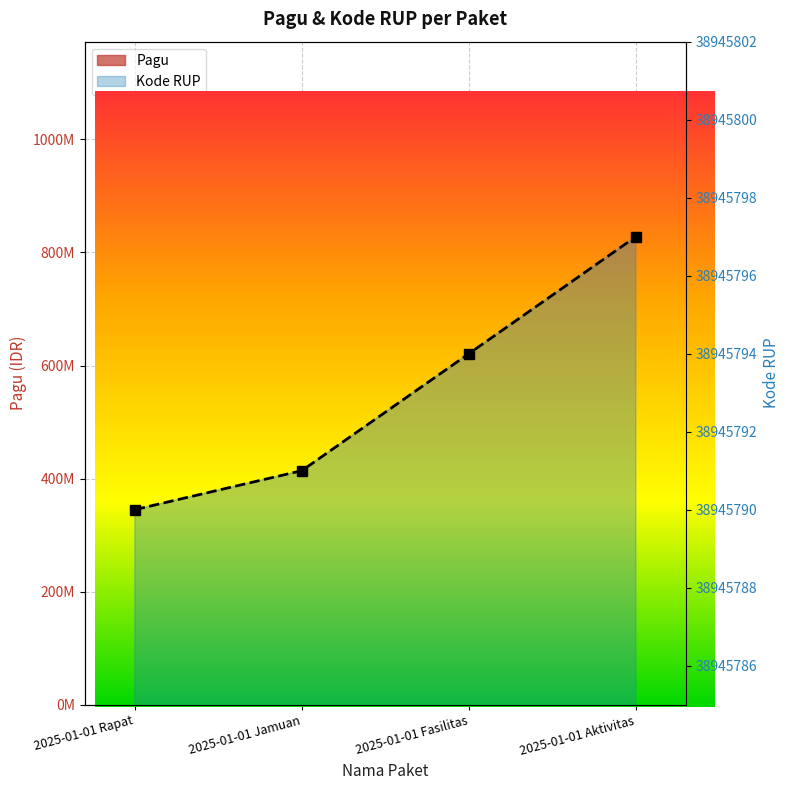

What is the minimum value shown in the chart?

30000000